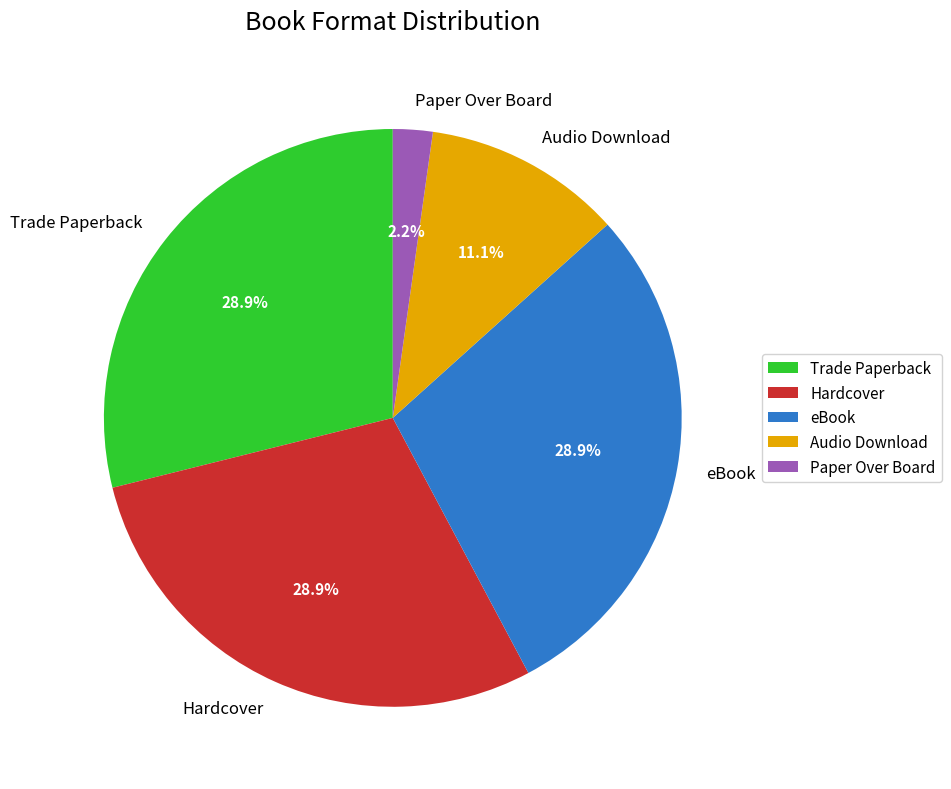

To the nearest percent, what is the difference between the largest and smallest slice percentages?

27%